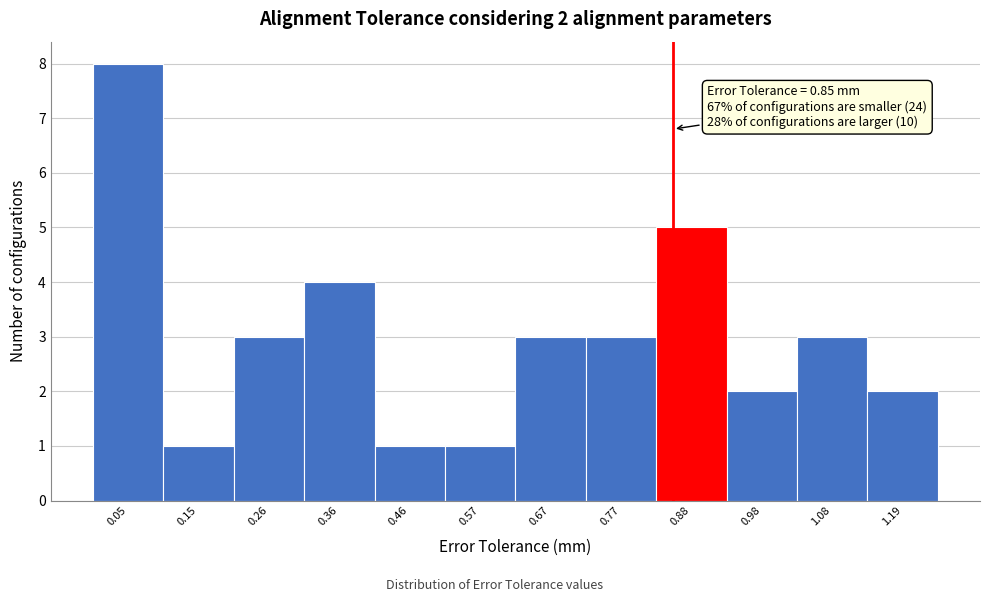

Which range on the x-axis has the tallest bar?

0.00 to 0.10